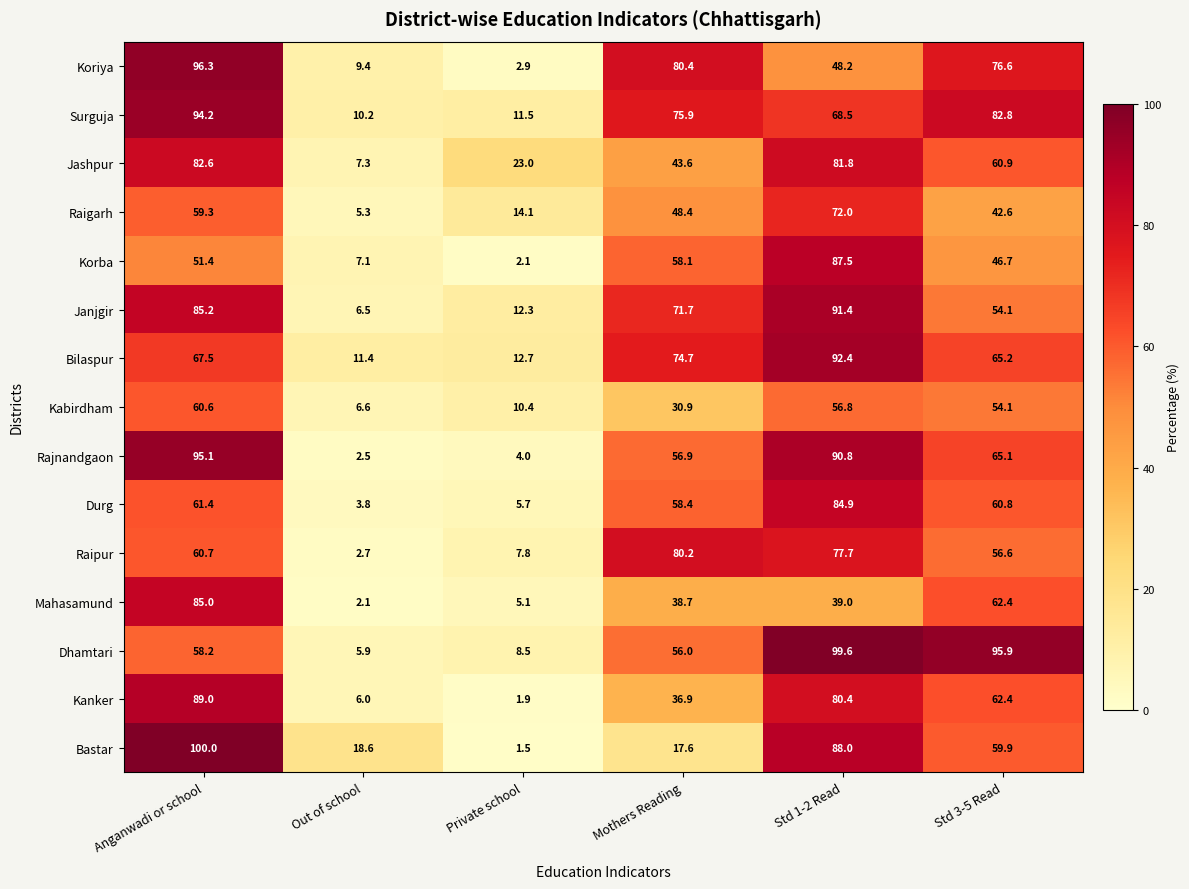

Rank the series at Anganwadi or school from highest to lowest value.

Bastar, Koriya, Rajnandgaon, Surguja, Kanker, Janjgir, Mahasamund, Jashpur, Bilaspur, Durg, Raipur, Kabirdham, Raigarh, Dhamtari, Korba